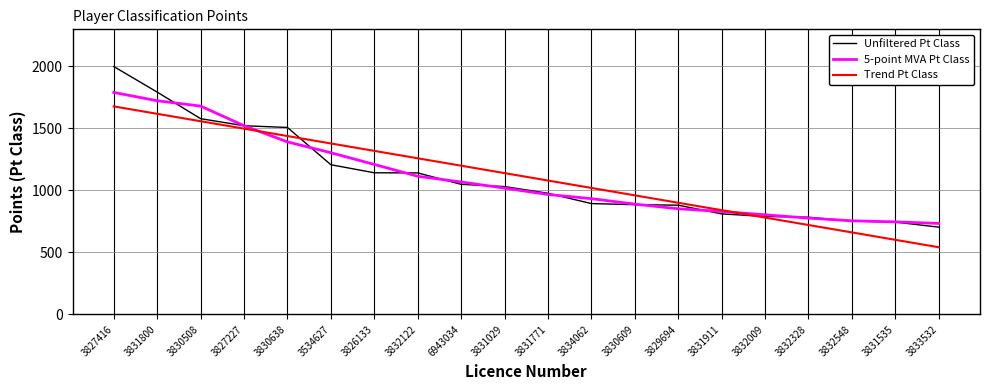

What value does the Unfiltered Pt Class series have at 3831771?

976.0